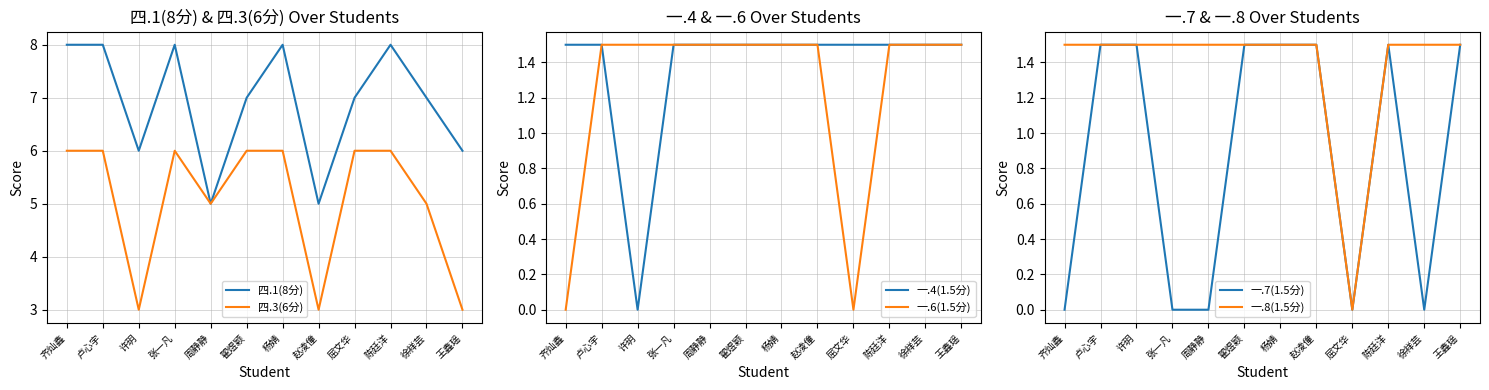

Rank the categories by 一.7(1.5分) value from lowest to highest.

齐灿鑫, 张一凡, 周静静, 屈文华, 徐祥芸, 卢心宇, 许玥, 翟煜颖, 杨婧, 赵凌僮, 陈廷洋, 王鑫瑶